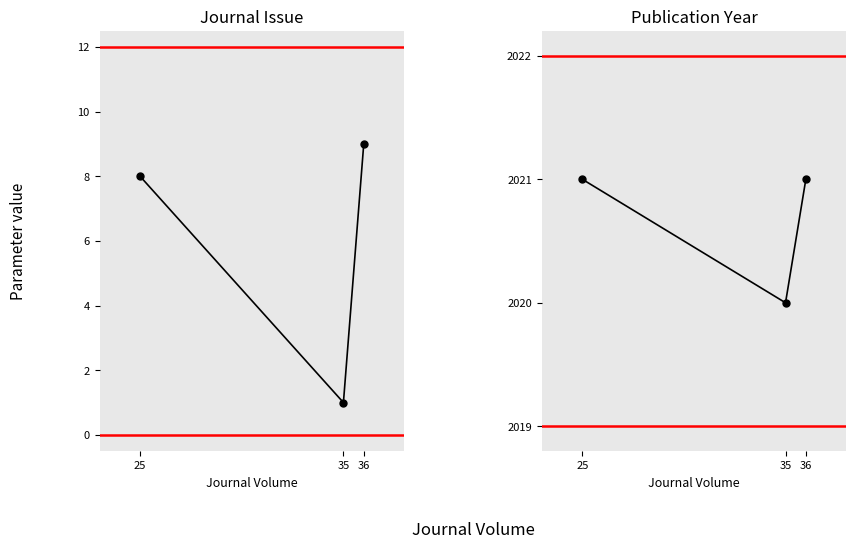

The Journal Issue series shows 1 at 35. True or false?

True